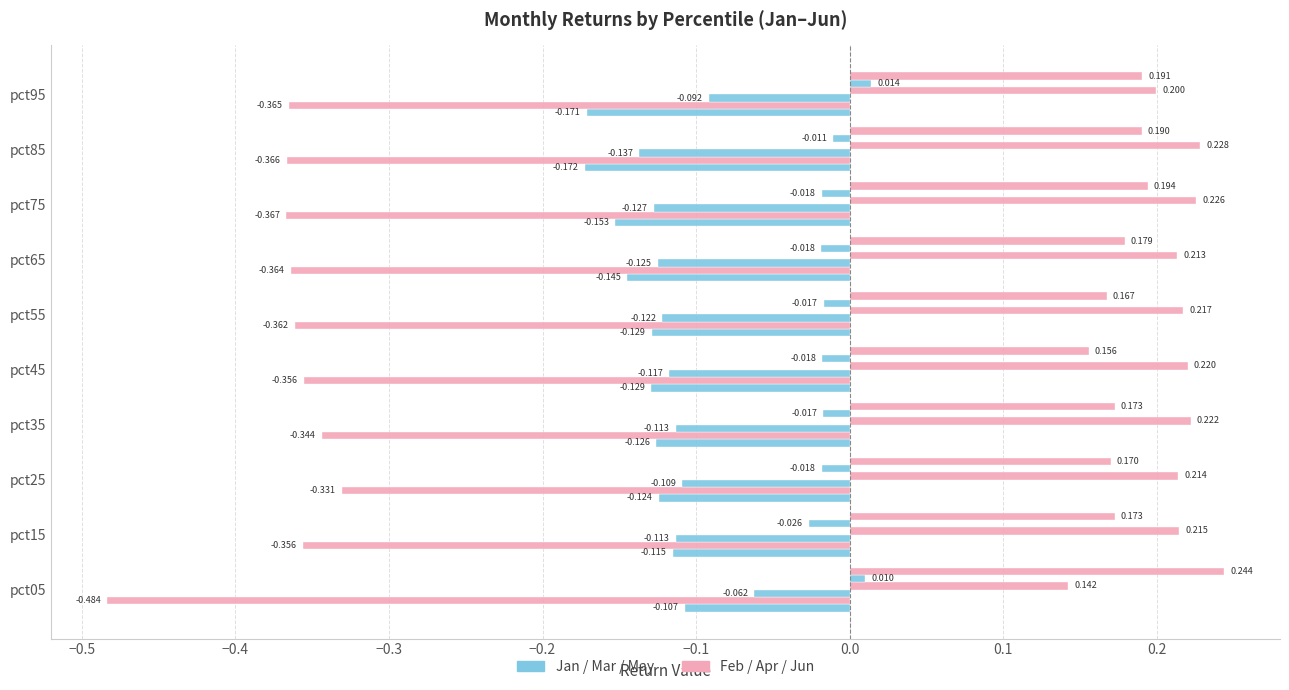

How many distinct data groups are displayed?

6